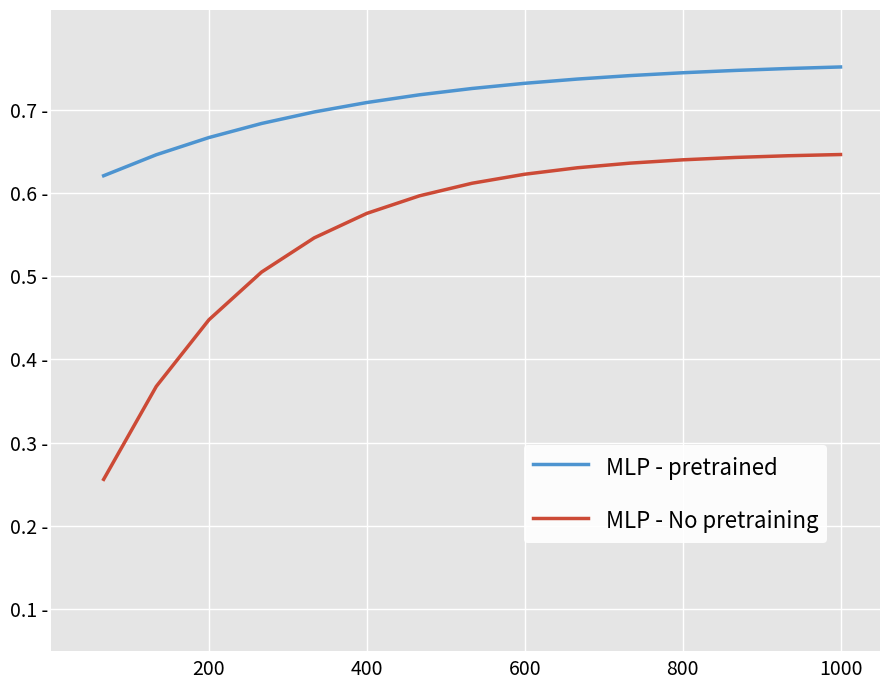

List the series in order of their peak value, highest first.

MLP - pretrained, MLP - No pretraining